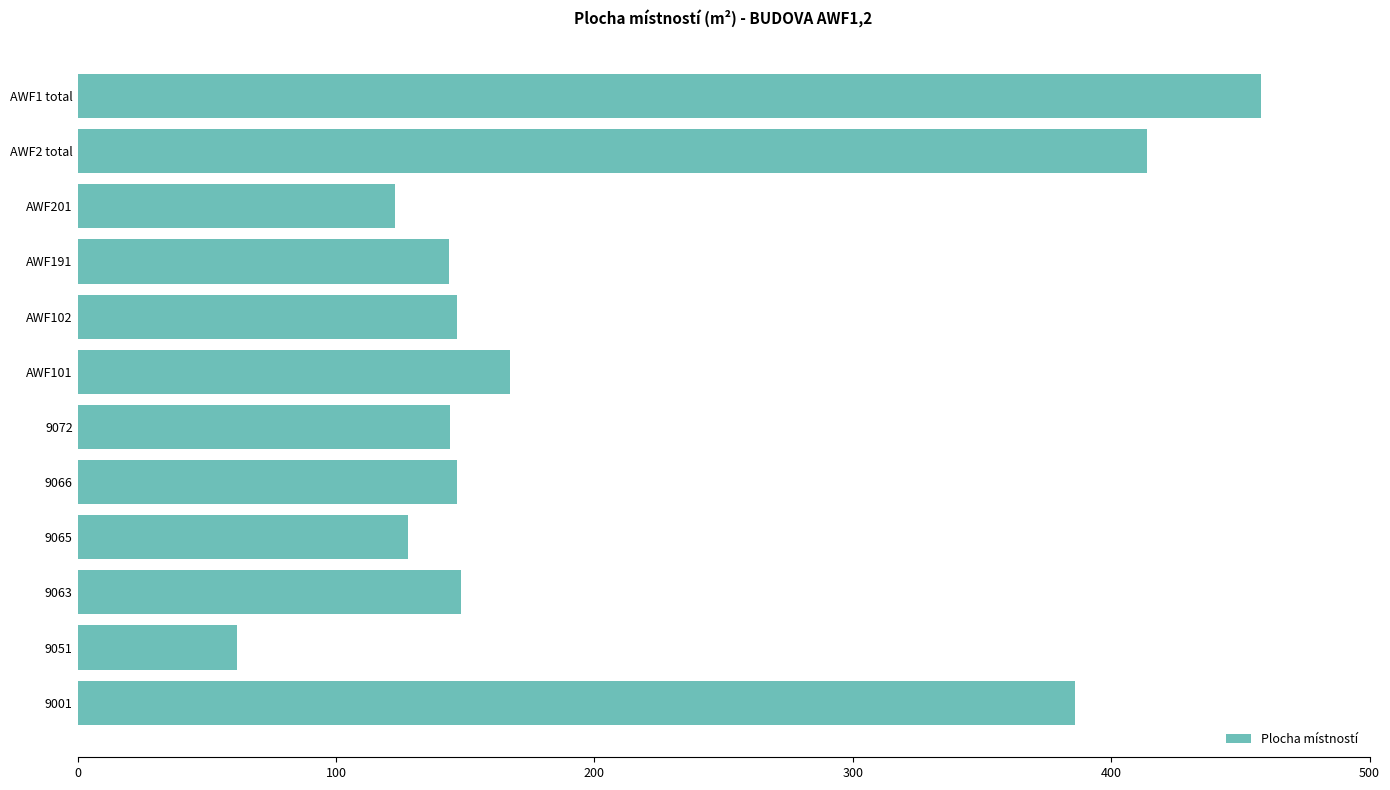

What is the maximum value shown in the chart?

458.0